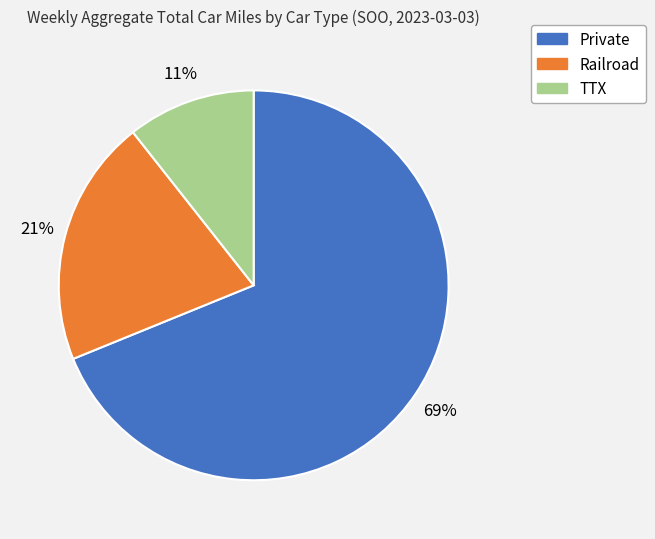

What percentage is the TTX slice, to the nearest percent?

11%